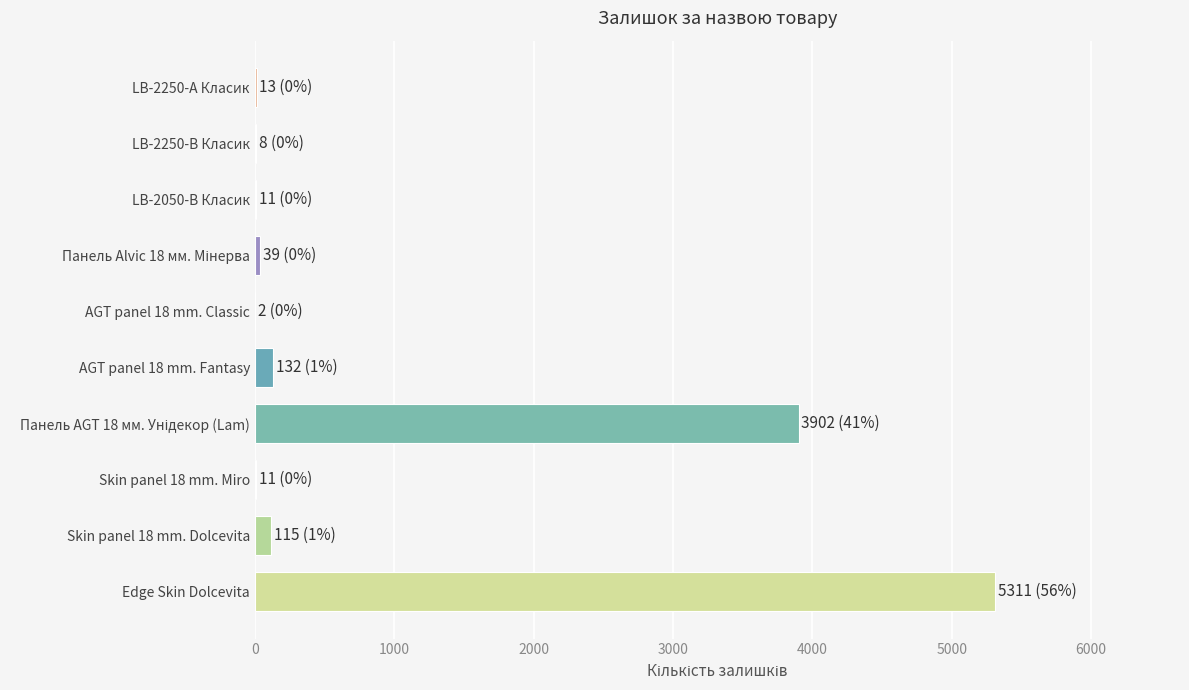

What is the sum of all values?

9544